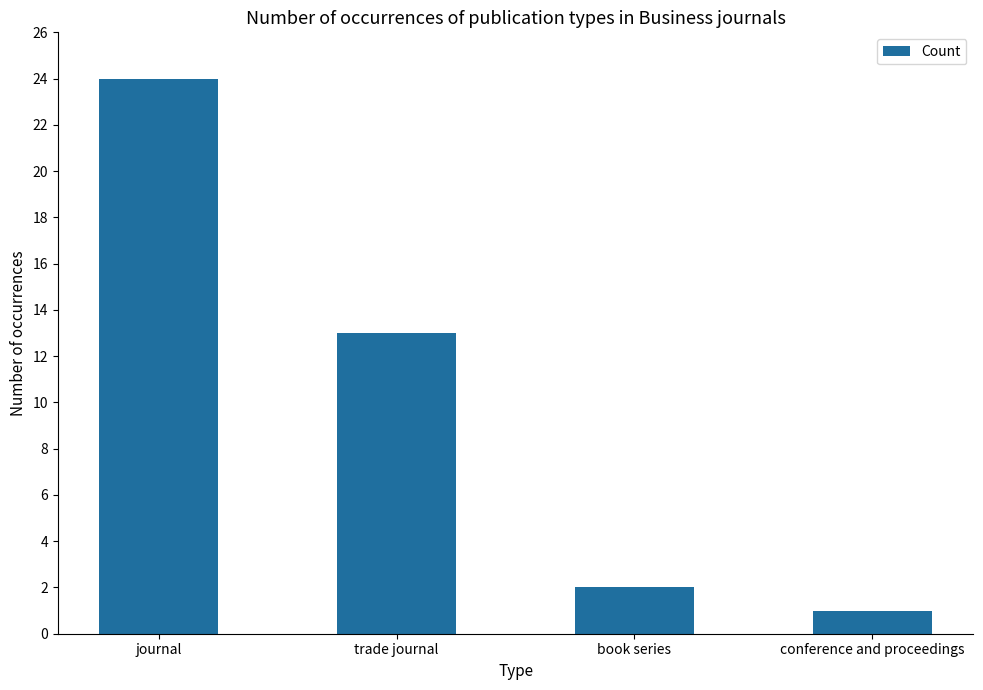

Reading left to right, extract all data points from this chart.

journal=24	trade journal=13	book series=2	conference and proceedings=1